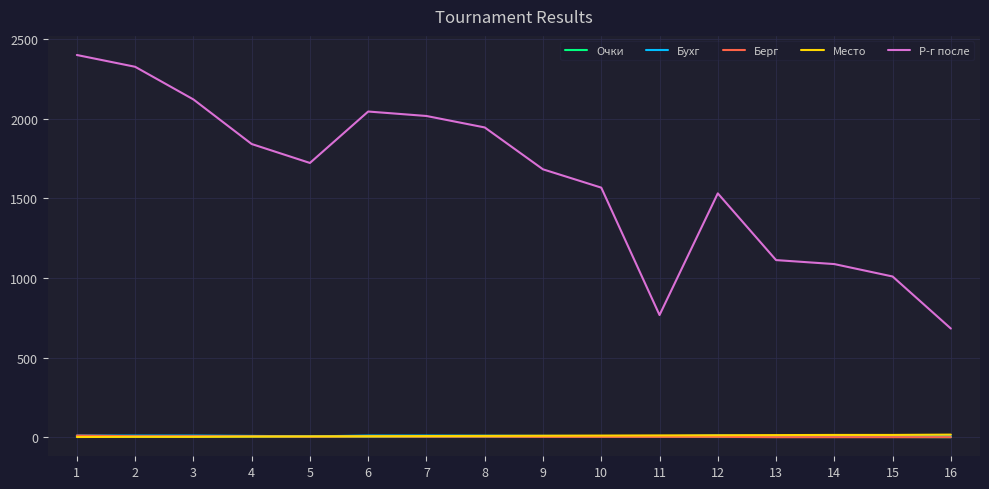

Which series changed the most between 3 and 9?

Р-г после